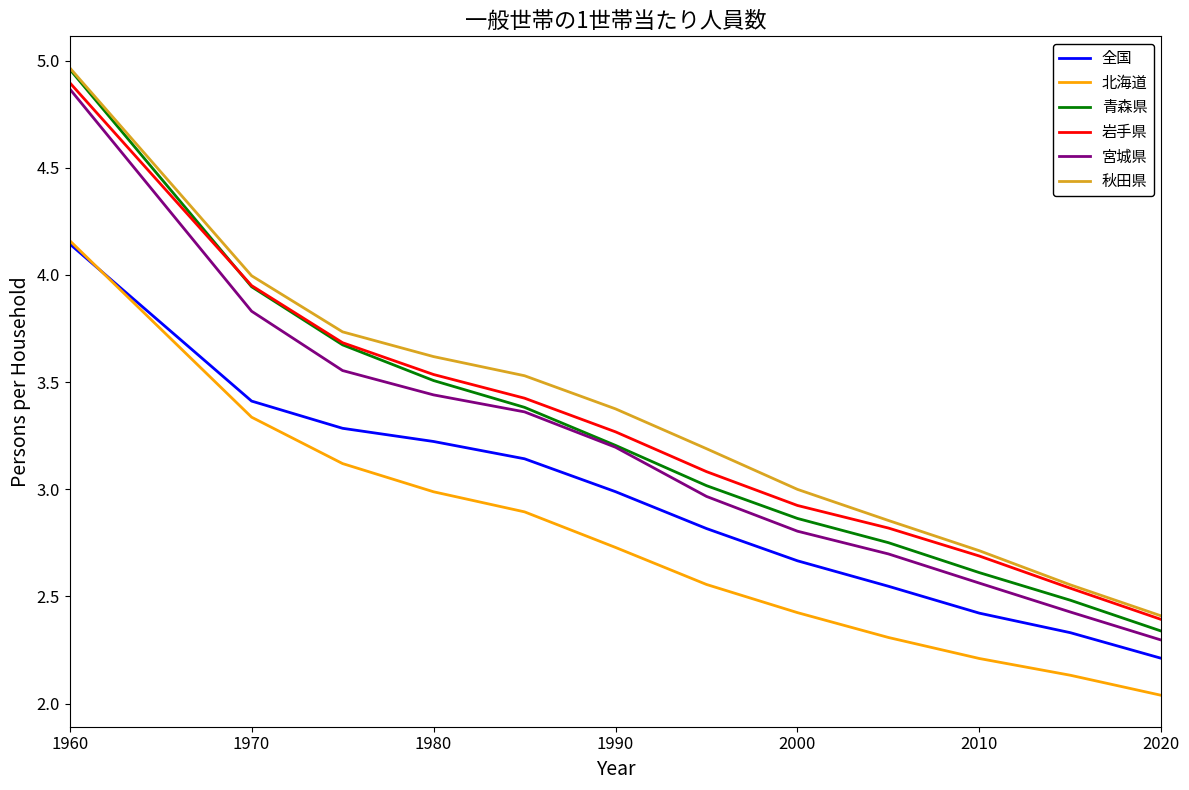

What is the minimum value for 岩手県?

2.4